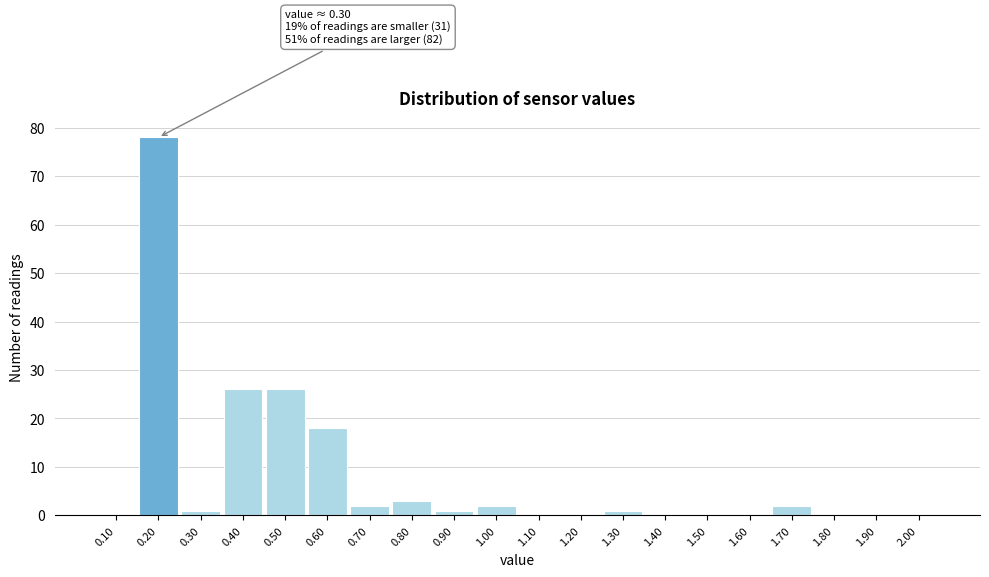

Reading left to right, list all the values displayed in this chart.

0.10=0	0.20=78	0.30=1	0.40=26	0.50=26	0.60=18	0.70=2	0.80=3	0.90=1	1.00=2	1.10=0	1.20=0	1.30=1	1.40=0	1.50=0	1.60=0	1.70=2	1.80=0	1.90=0	2.00=0